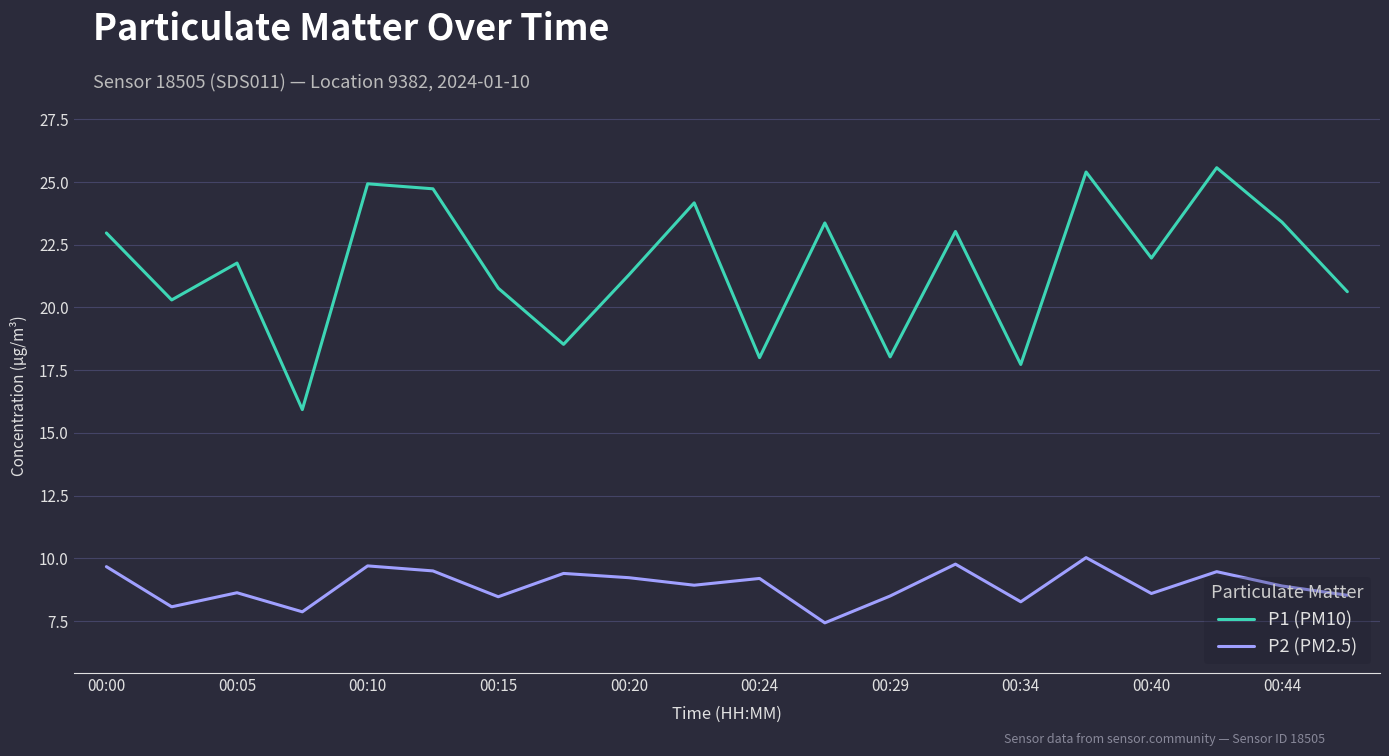

What is the greatest value displayed?

25.6